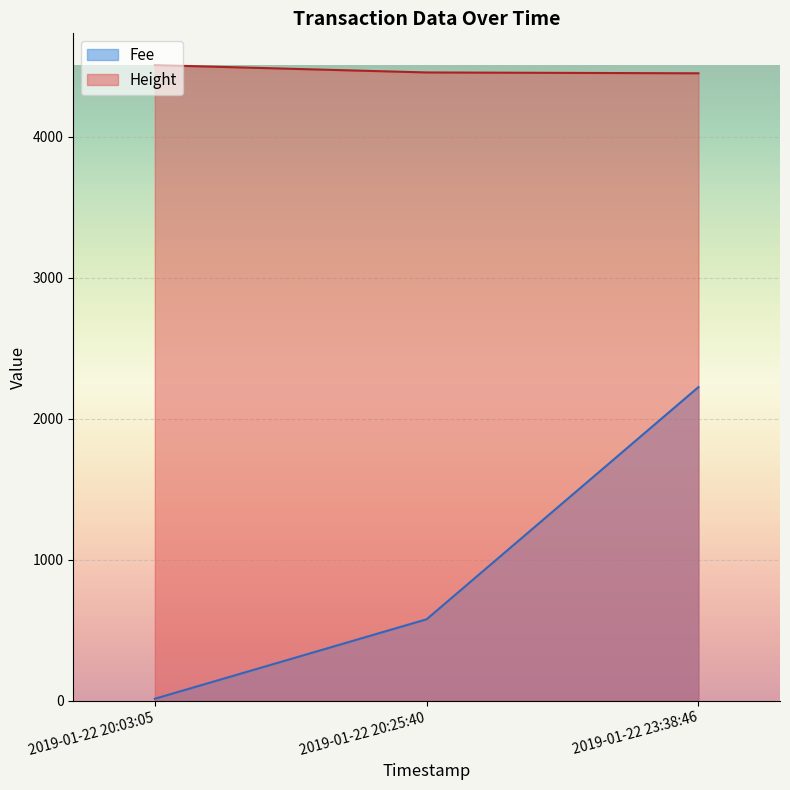

Rank the categories by Height value from highest to lowest.

2019-01-22 20:03:05, 2019-01-22 20:25:40, 2019-01-22 23:38:46